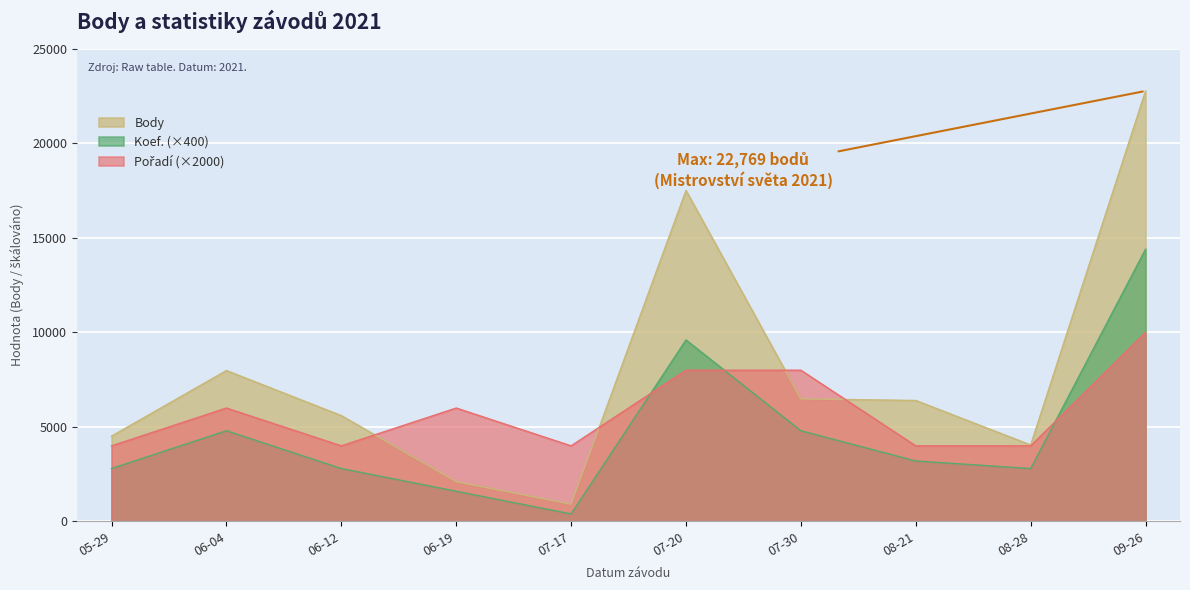

What position from the right is 05-29?

10